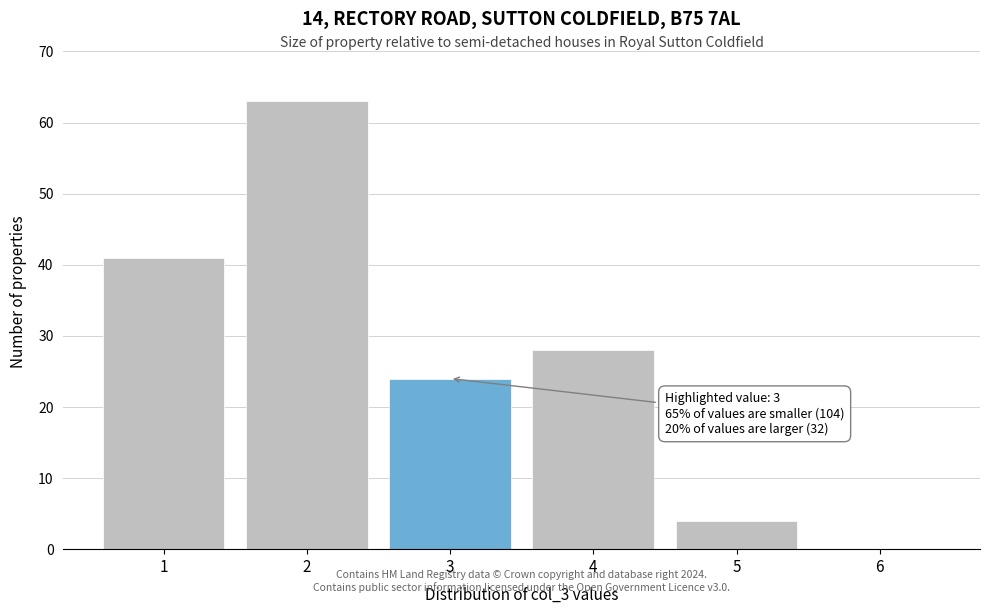

Reading right to left, list all the values displayed in this chart.

6=0	5=4	4=28	3=24	2=63	1=41